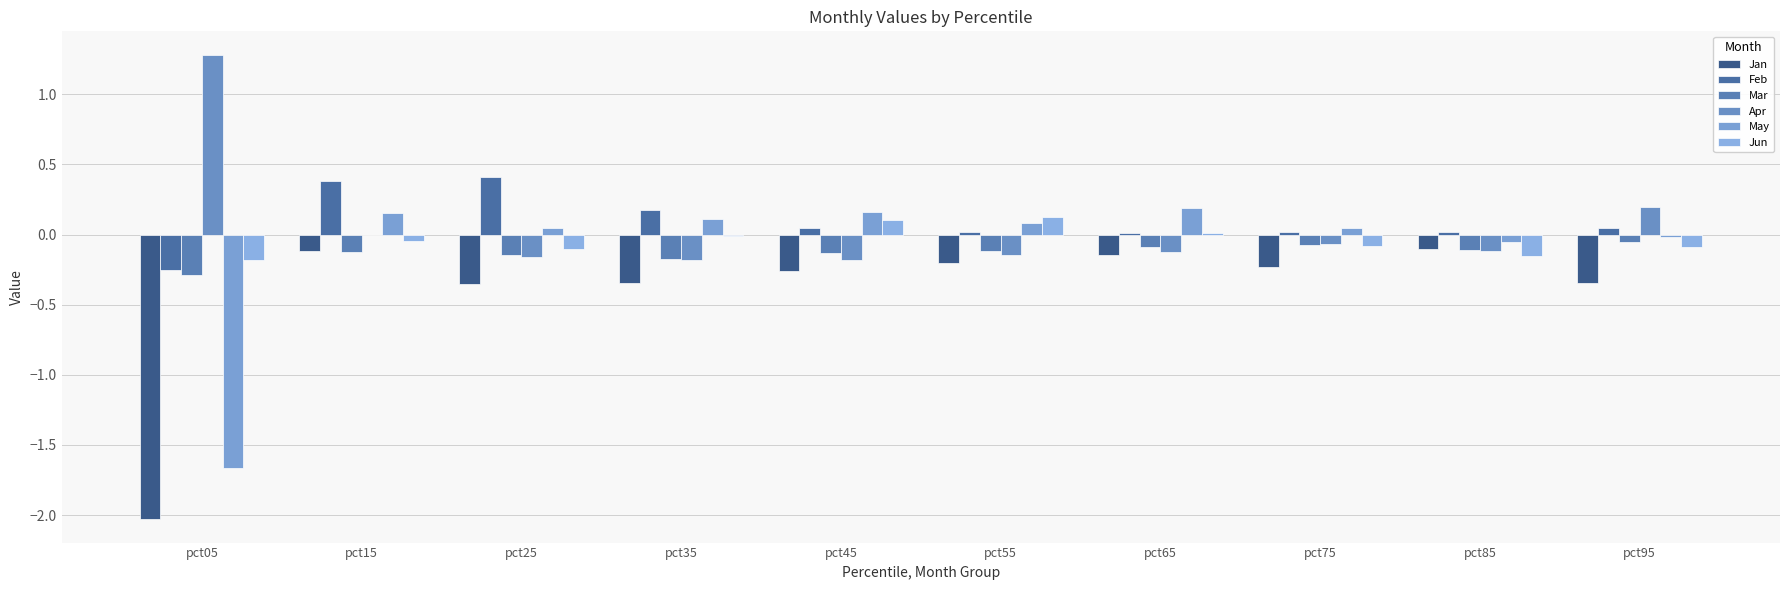

What are all the series names shown in the legend?

Jan, Feb, Mar, Apr, May, Jun